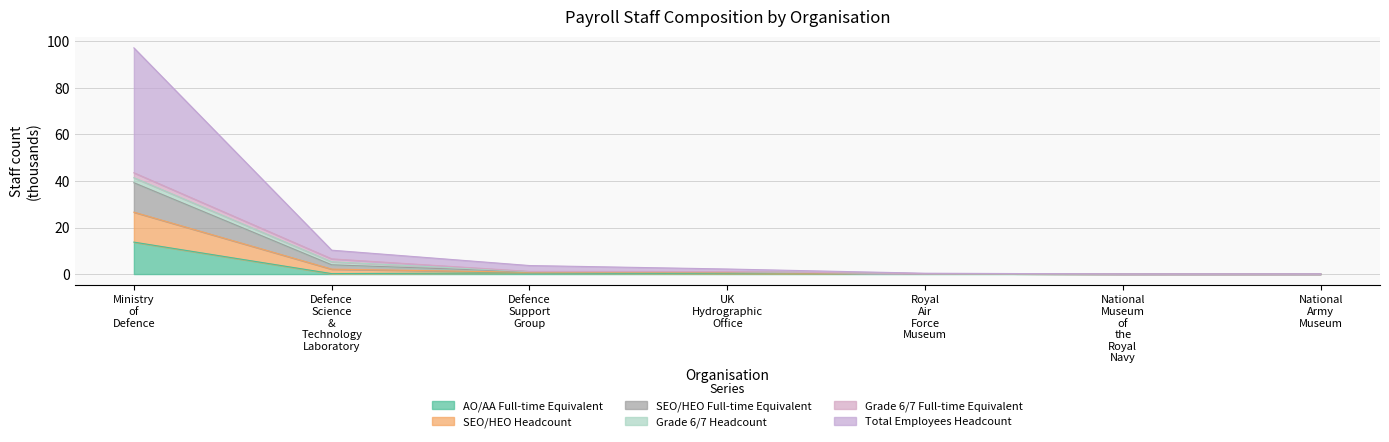

What is the highest value of the AO/AA Full-time Equivalent series?

13.7